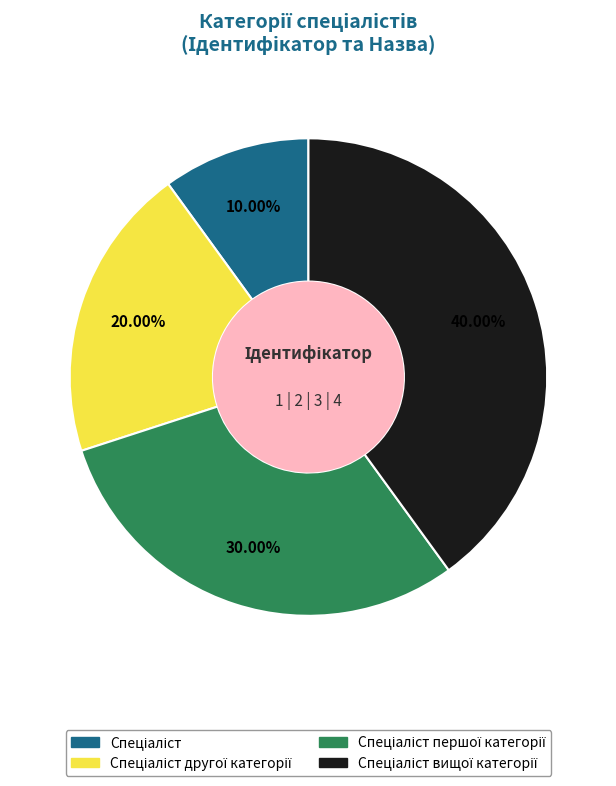

Is there a majority slice in this chart?

No